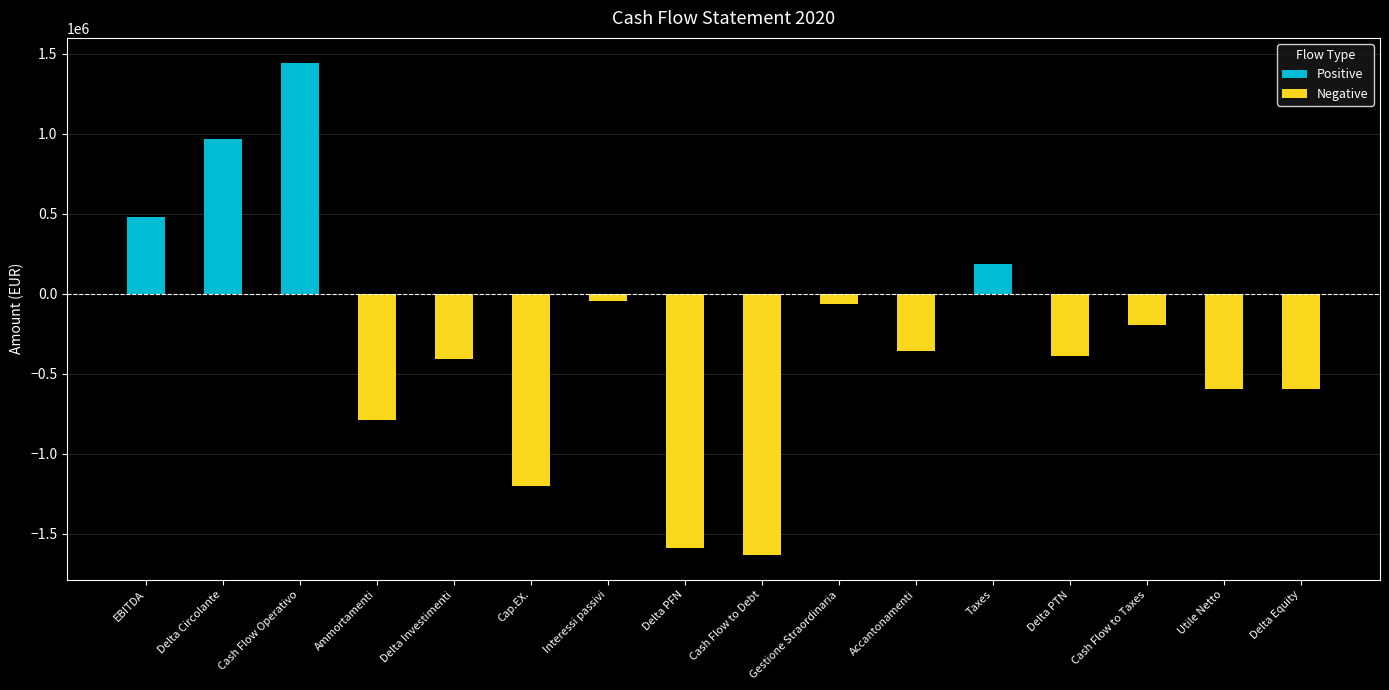

Between Ammortamenti and Delta PTN, which series saw the biggest shift?

Negative